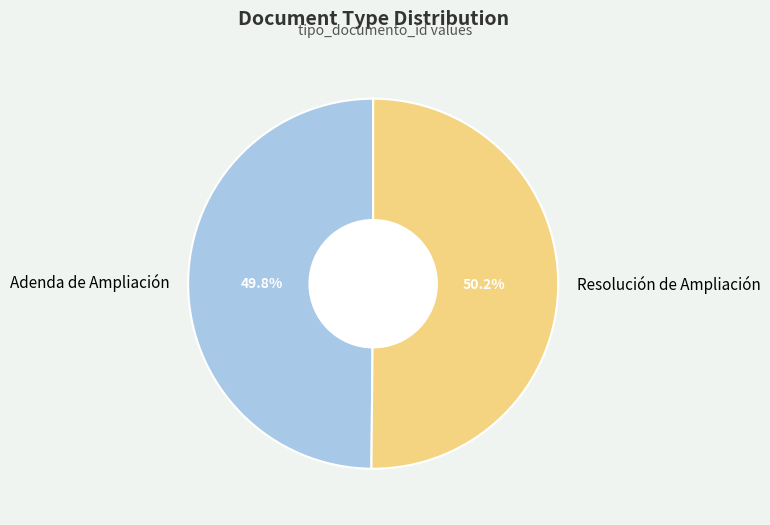

The Adenda de Ampliación slice represents 50% of the pie. True or false?

True